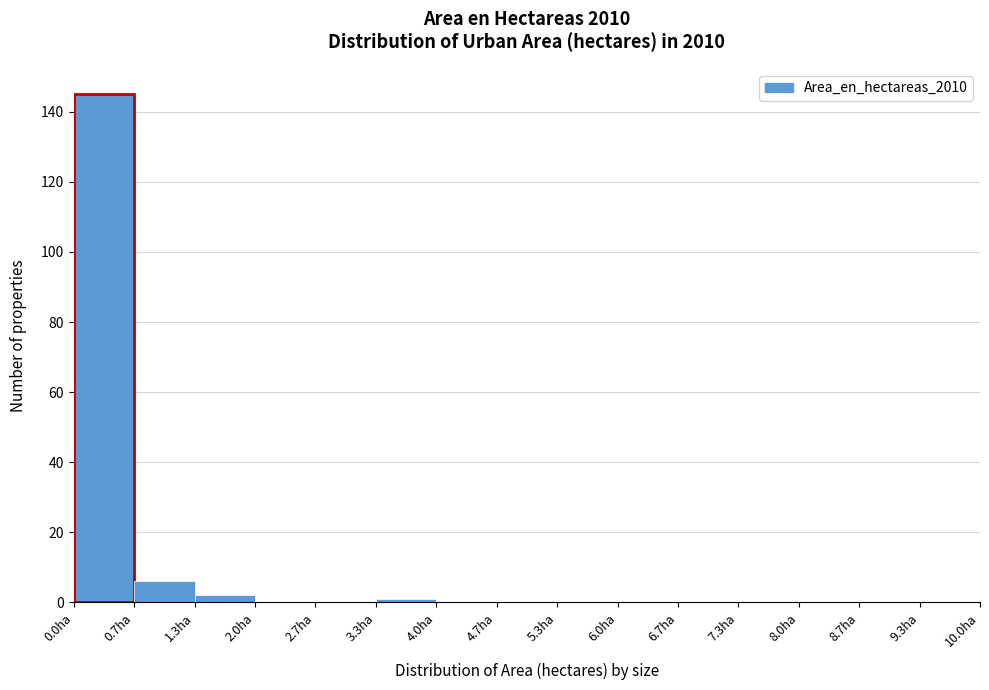

How tall is the bar that spans 1.3 to 2.0 on the x-axis? Neither the bar edges nor the heights are printed on the chart, so give them approximately, as read against the axes.

2